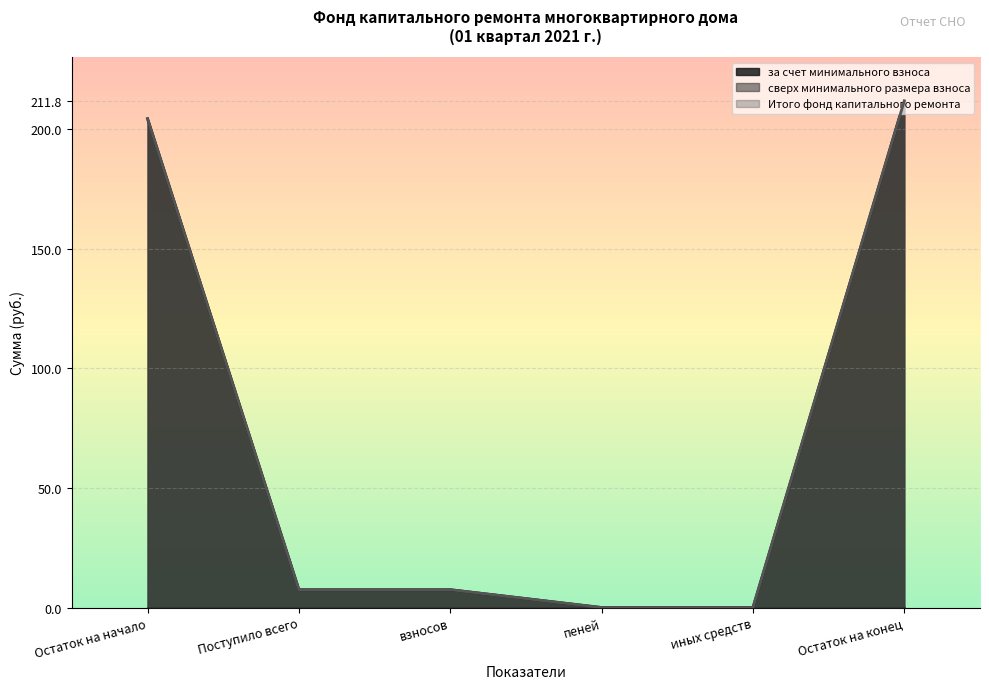

At which label does Итого фонд капитального ремонта first exceed 7?

Остаток на начало